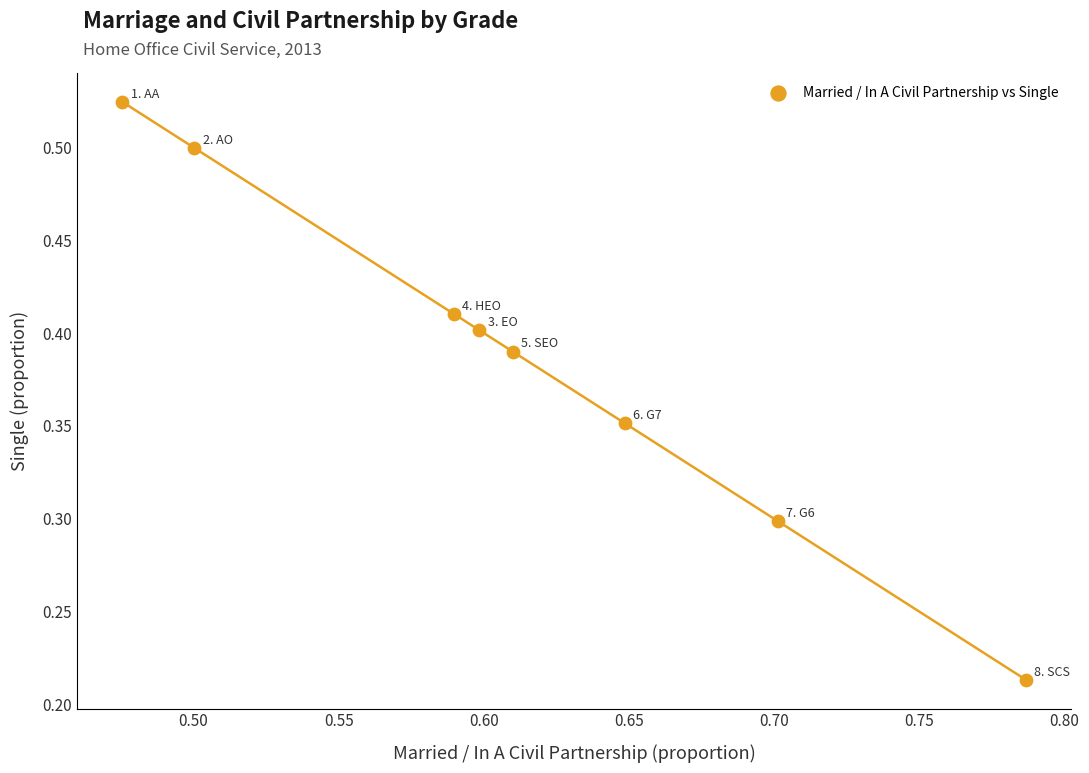

What is the average X value?

0.6